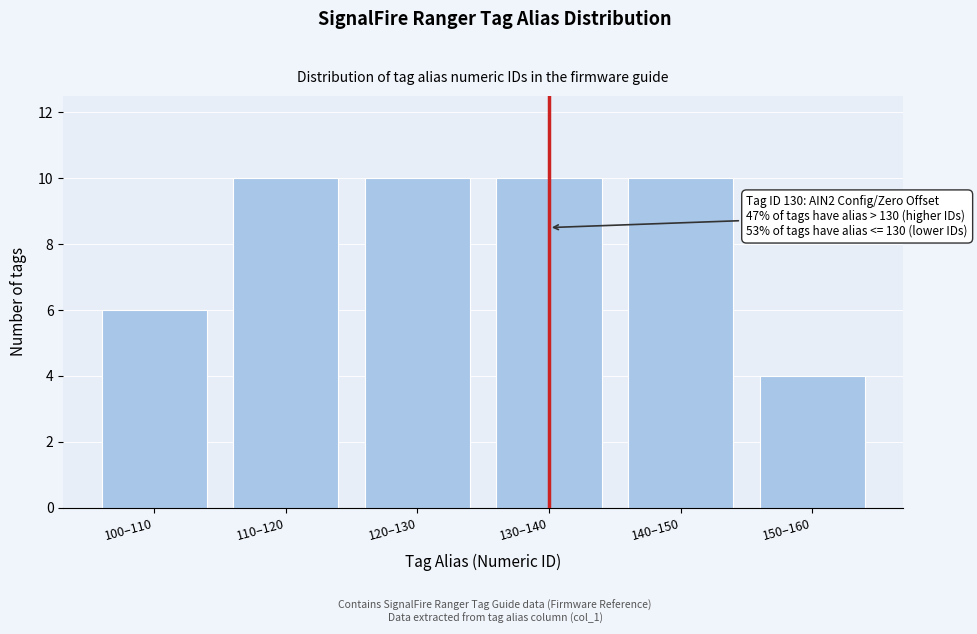

Reading left to right, list all the values displayed in this chart.

6	10	10	10	10	4